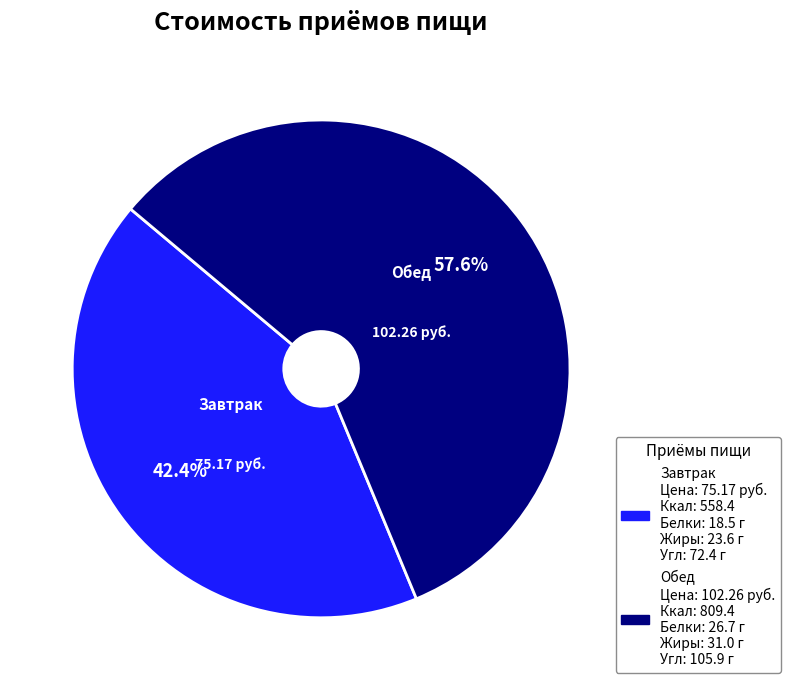

What is the largest slice in the pie chart?

Обед